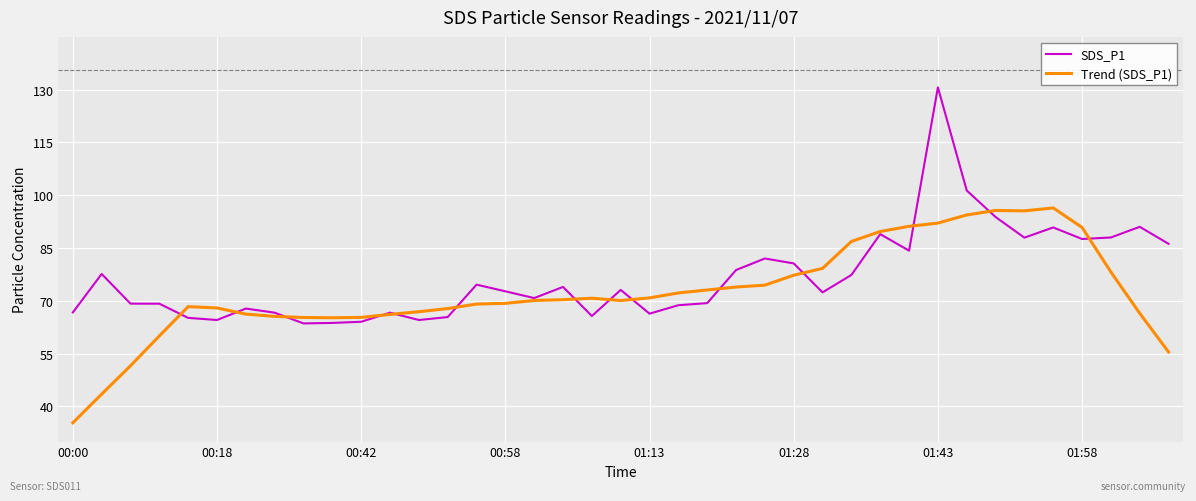

Rank the series by their average value, from highest to lowest.

SDS_P1, Trend (SDS_P1)